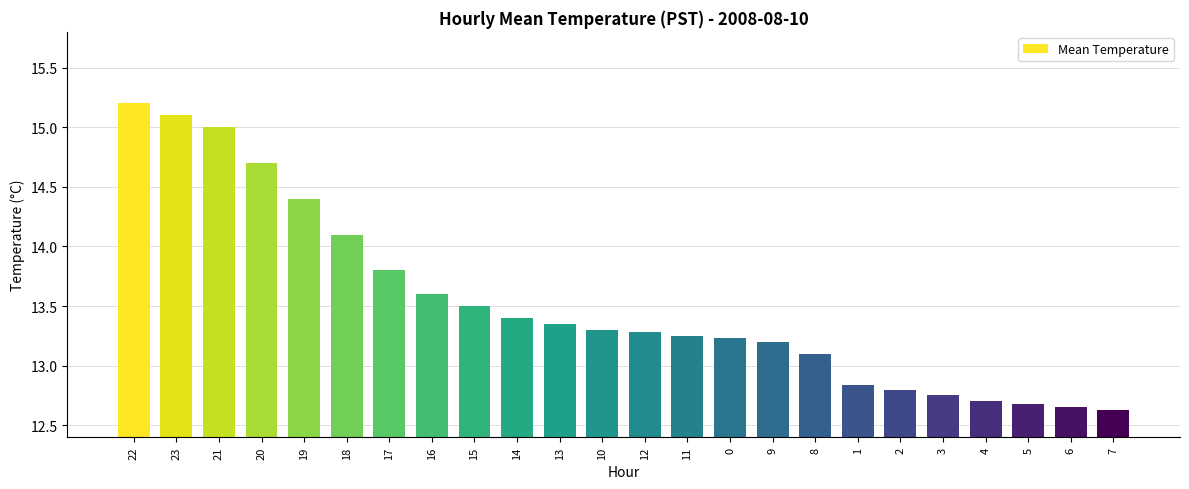

Does the chart contain any negative values?

No